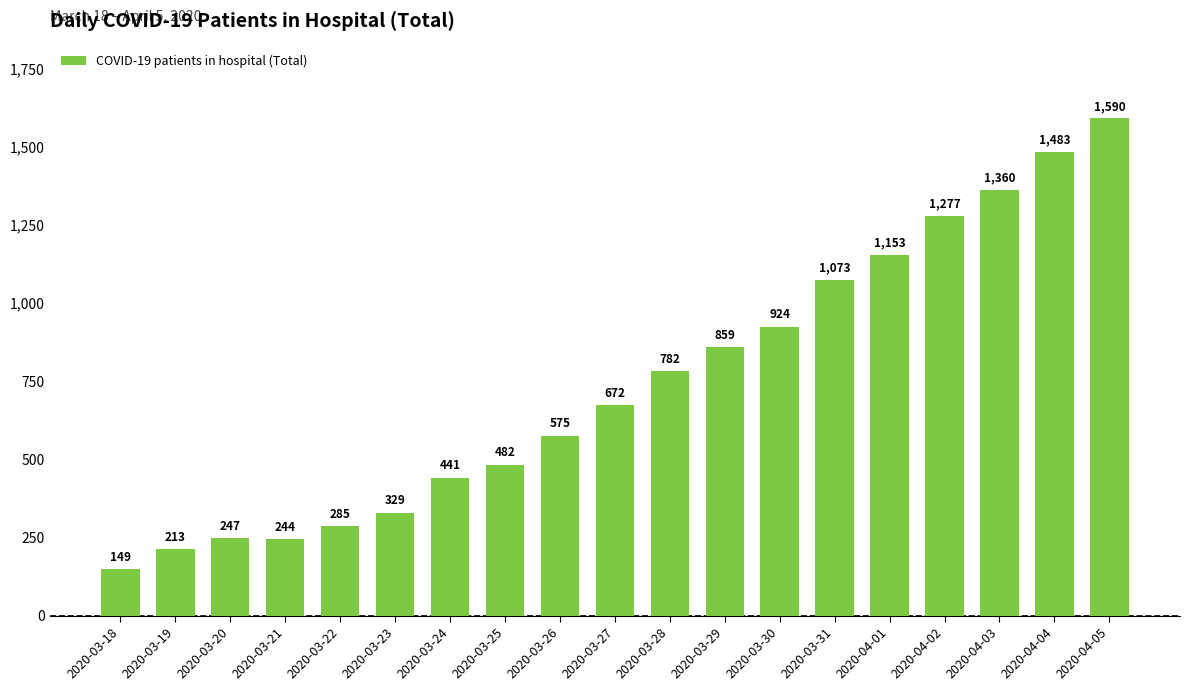

Which category has the highest value across all series?

2020-04-05